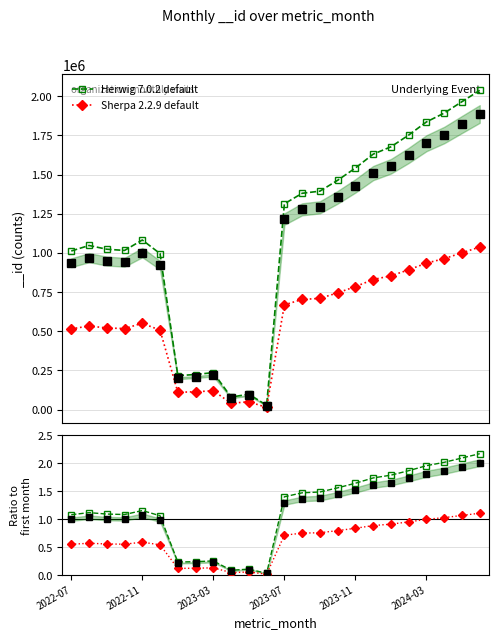

How many interior local valleys does the Herwig 7.0.2 default series have?

4